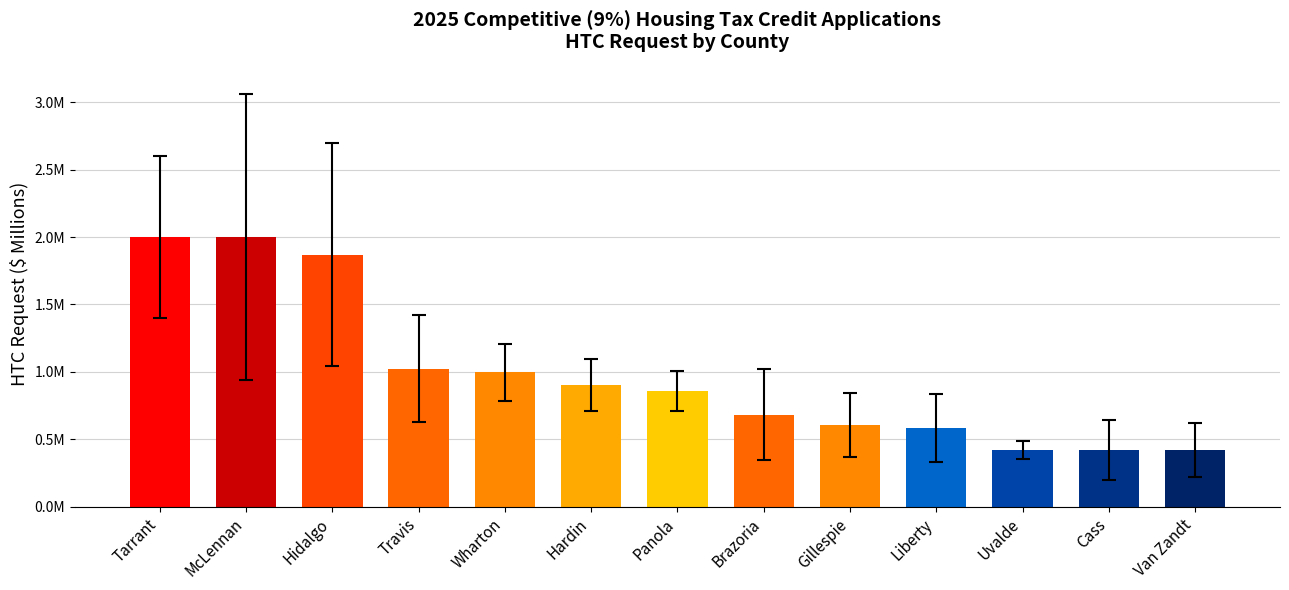

What is the maximum value shown in the chart?

2.0